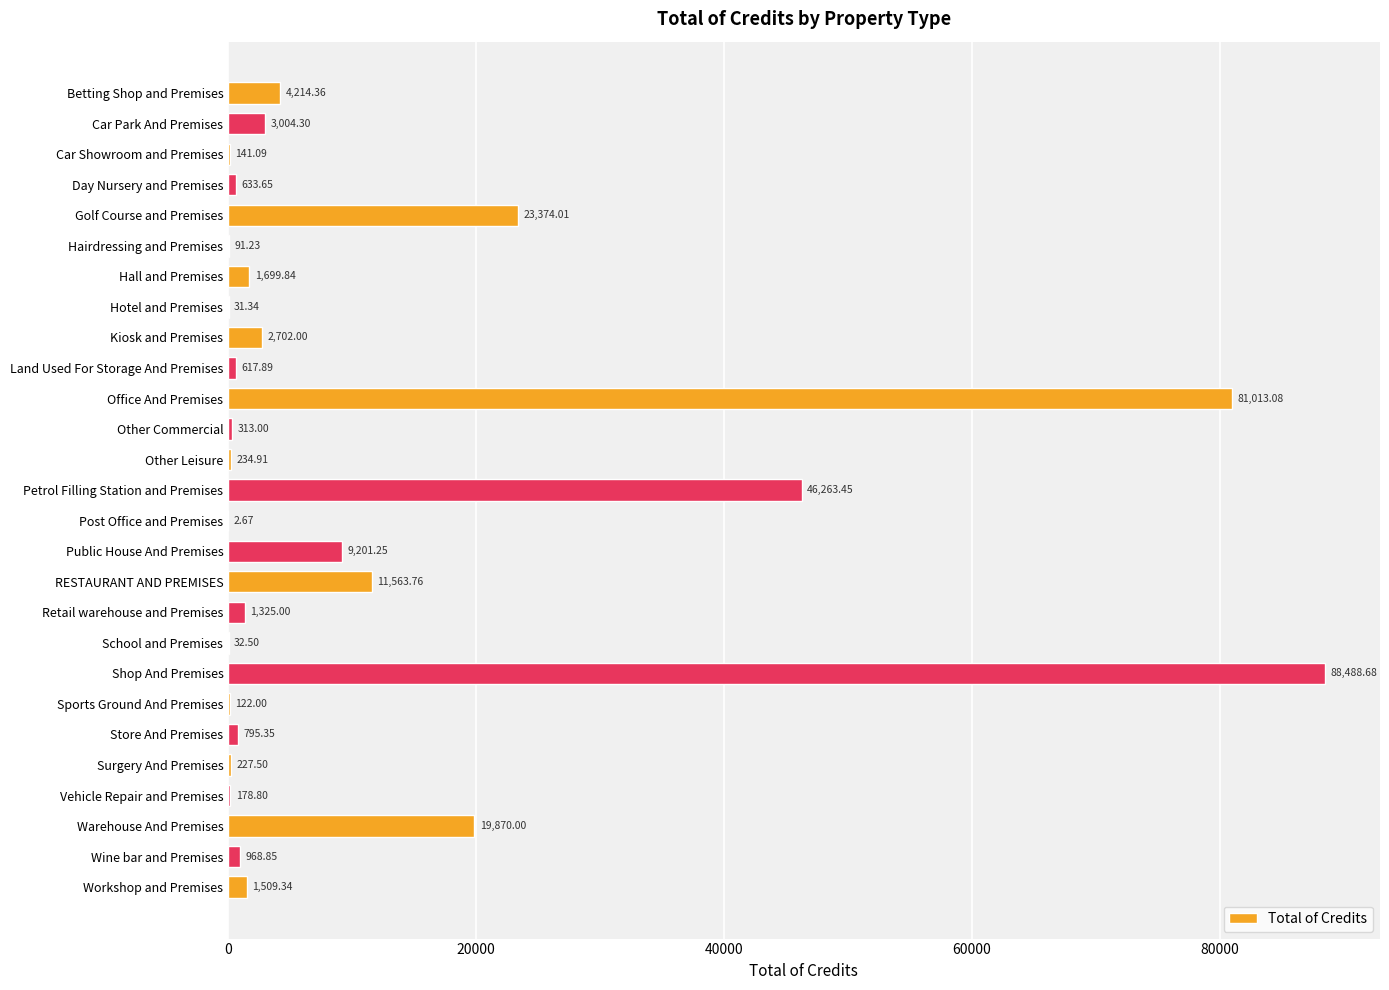

Which has a higher value, Other Commercial or Vehicle Repair and Premises?

Other Commercial